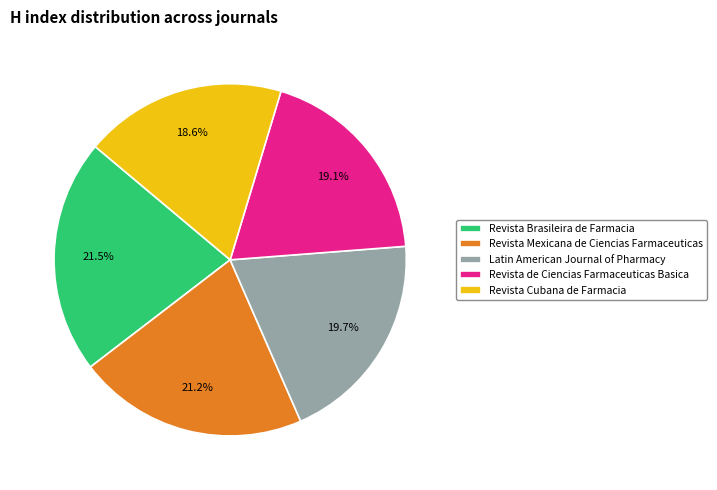

The Revista de Ciencias Farmaceuticas Basica slice represents 29% of the pie. True or false?

False